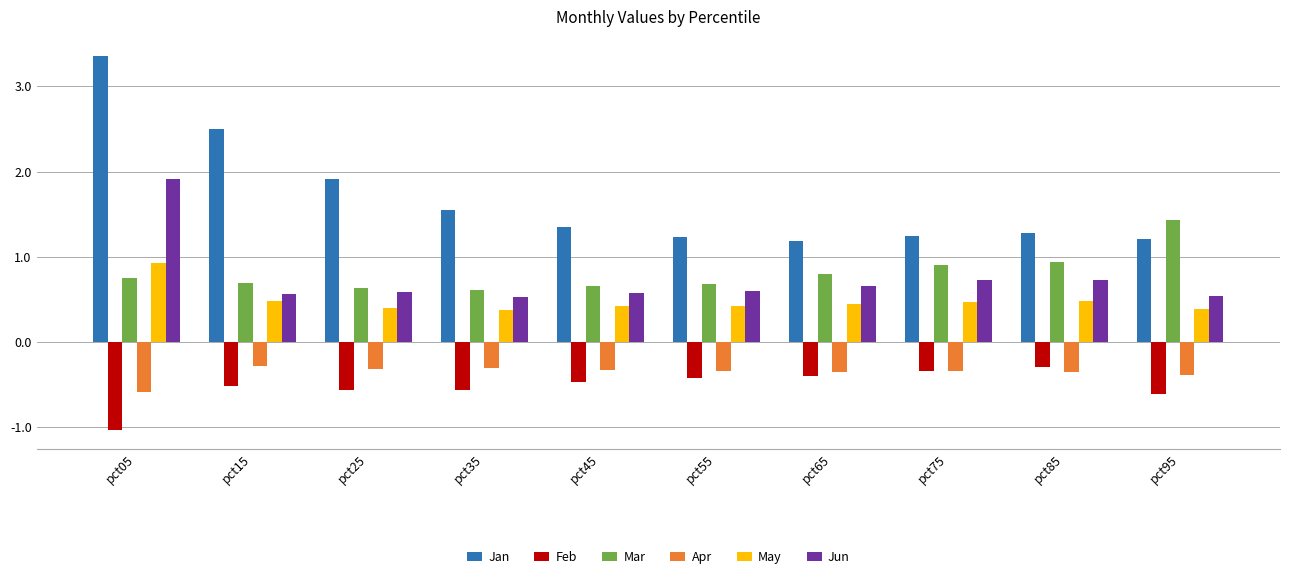

How many data points does each series have?

10